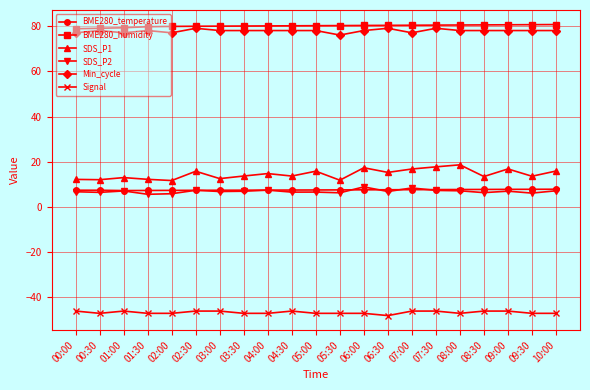

What is the spread (max minus min) of values at 07:30?

126.4